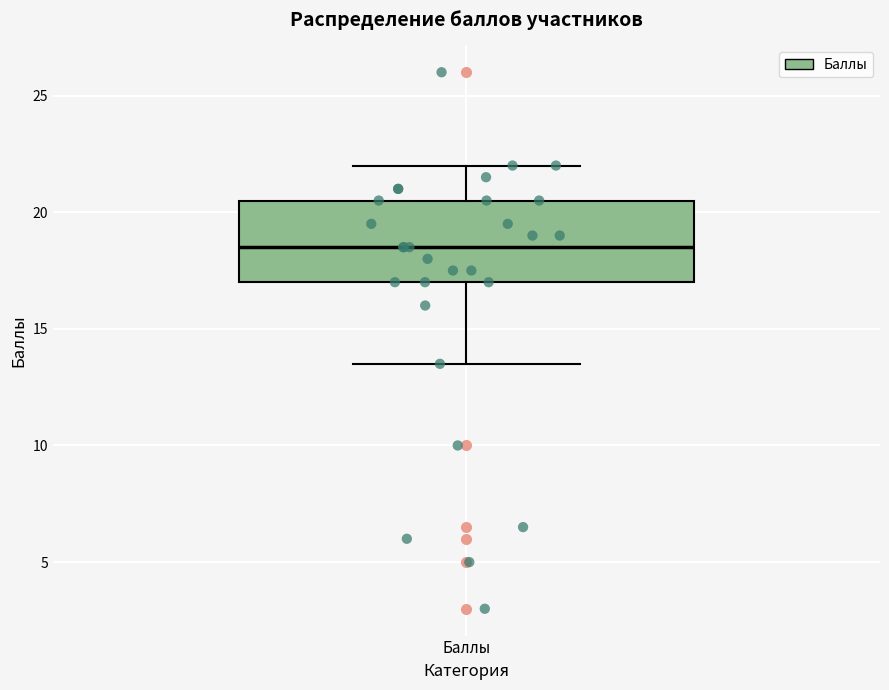

Read this box plot against the y-axis: the position of the median line, the range covered by the box, and the ends of both whiskers. The values are not printed on the chart, so give them approximately, as read against the axis.

median 18.5, box 17.0 to 20.5, whiskers 13.5 to 22.0